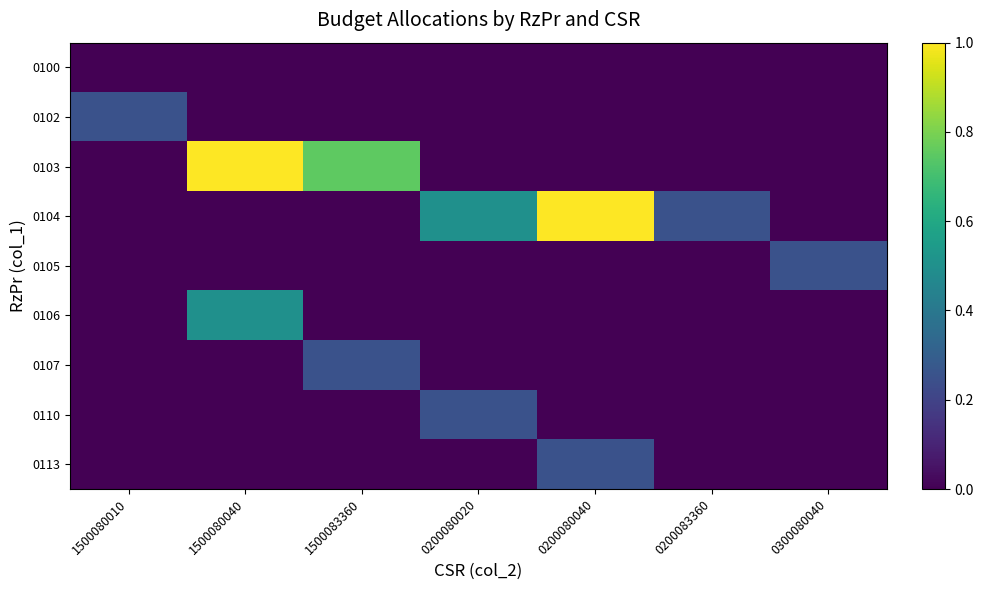

Reading left to right, extract all data points from this chart.

0100: 1500080010=0.0	1500080040=0.0	1500083360=0.0	0200080020=0.0	0200080040=0.0	0200083360=0.0	0300080040=0.0
0102: 1500080010=0.2	1500080040=0.0	1500083360=0.0	0200080020=0.0	0200080040=0.0	0200083360=0.0	0300080040=0.0
0103: 1500080010=0.0	1500080040=1.0	1500083360=0.8	0200080020=0.0	0200080040=0.0	0200083360=0.0	0300080040=0.0
0104: 1500080010=0.0	1500080040=0.0	1500083360=0.0	0200080020=0.5	0200080040=1.0	0200083360=0.2	0300080040=0.0
0105: 1500080010=0.0	1500080040=0.0	1500083360=0.0	0200080020=0.0	0200080040=0.0	0200083360=0.0	0300080040=0.2
0106: 1500080010=0.0	1500080040=0.5	1500083360=0.0	0200080020=0.0	0200080040=0.0	0200083360=0.0	0300080040=0.0
0107: 1500080010=0.0	1500080040=0.0	1500083360=0.2	0200080020=0.0	0200080040=0.0	0200083360=0.0	0300080040=0.0
0110: 1500080010=0.0	1500080040=0.0	1500083360=0.0	0200080020=0.2	0200080040=0.0	0200083360=0.0	0300080040=0.0
0113: 1500080010=0.0	1500080040=0.0	1500083360=0.0	0200080020=0.0	0200080040=0.2	0200083360=0.0	0300080040=0.0